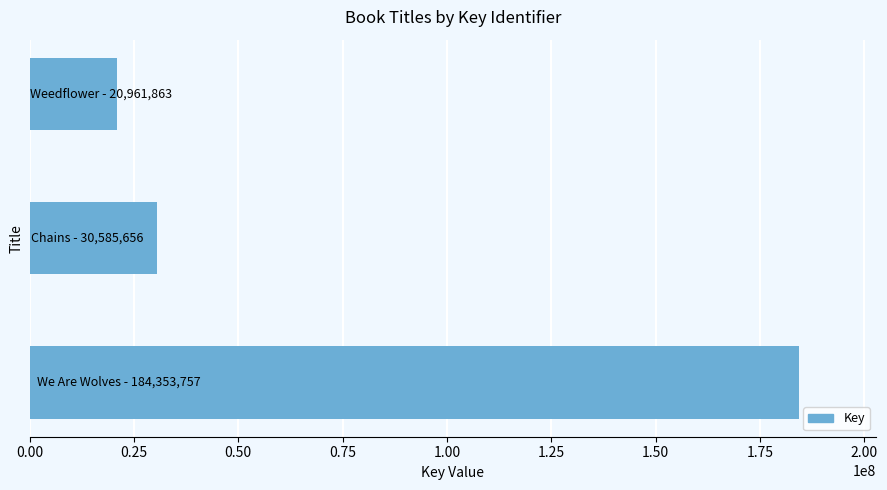

What is the average value?

78633759